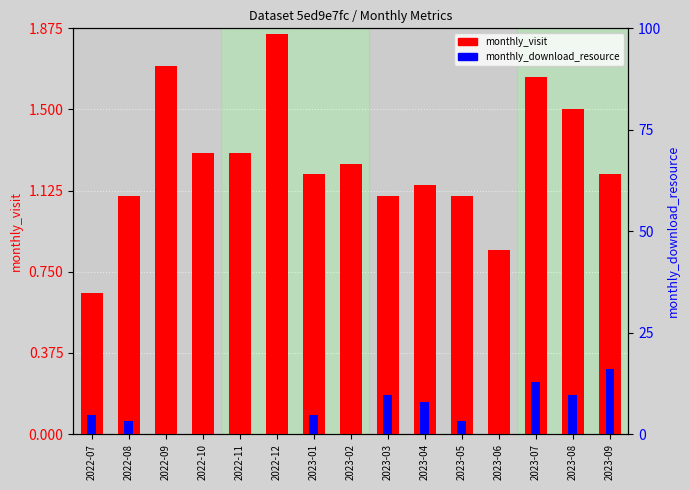

At which label is monthly_visit closest to 1?

2022-08